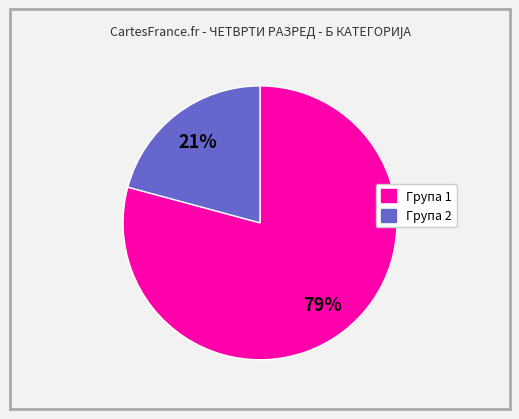

Is Група 1 the majority of the pie?

Yes